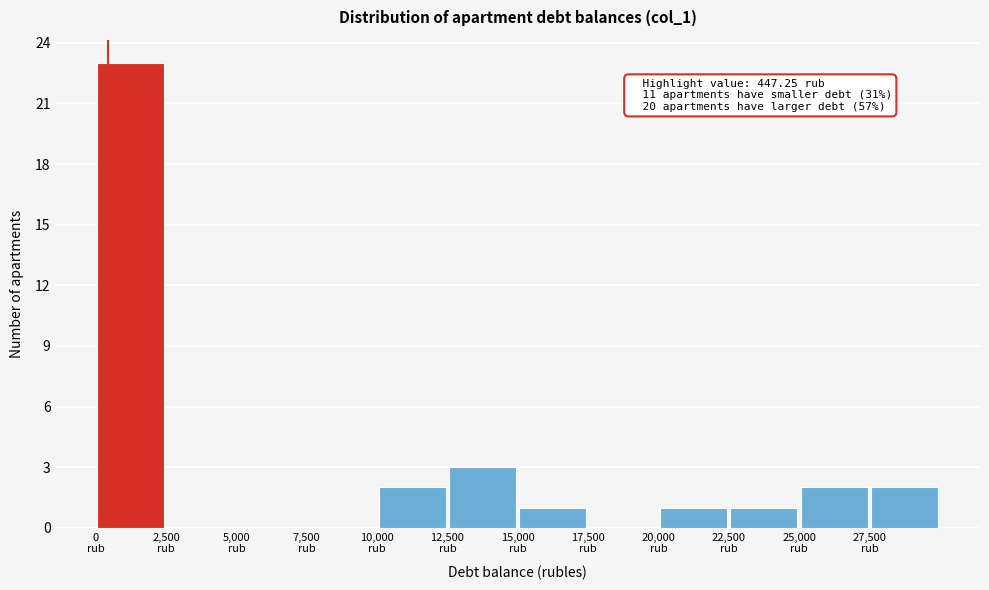

Over which range of the x-axis is the bar tallest?

0 to 2500